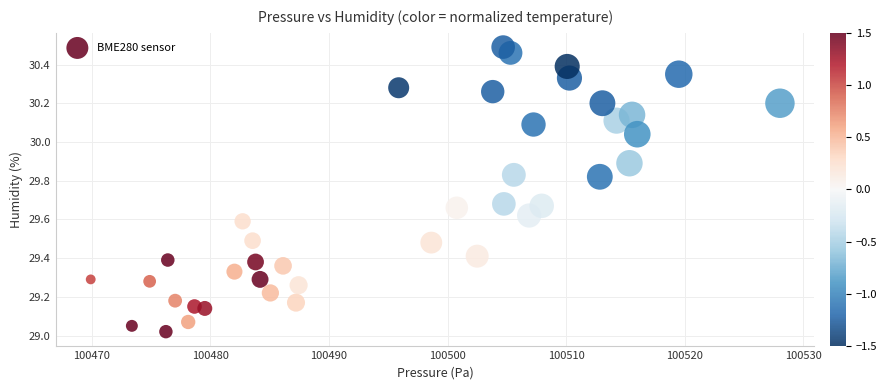

What is the range of Y values (max minus min)?

1.5